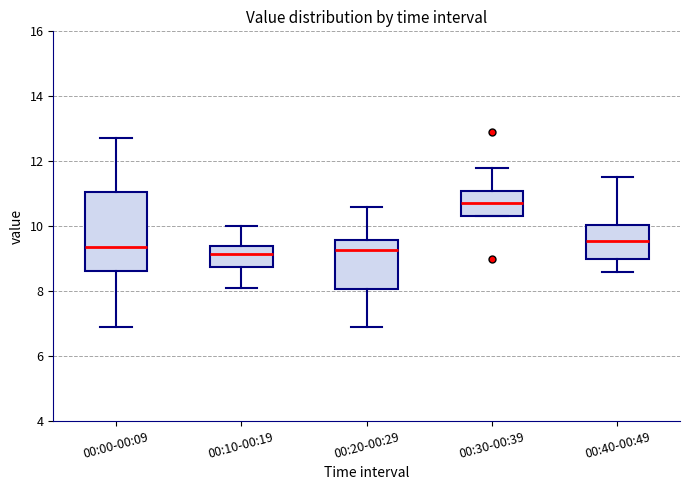

Where is the lower edge of the box for 00:10-00:19 on the y-axis? The values are not printed on the chart, so give them approximately, as read against the axis.

8.8